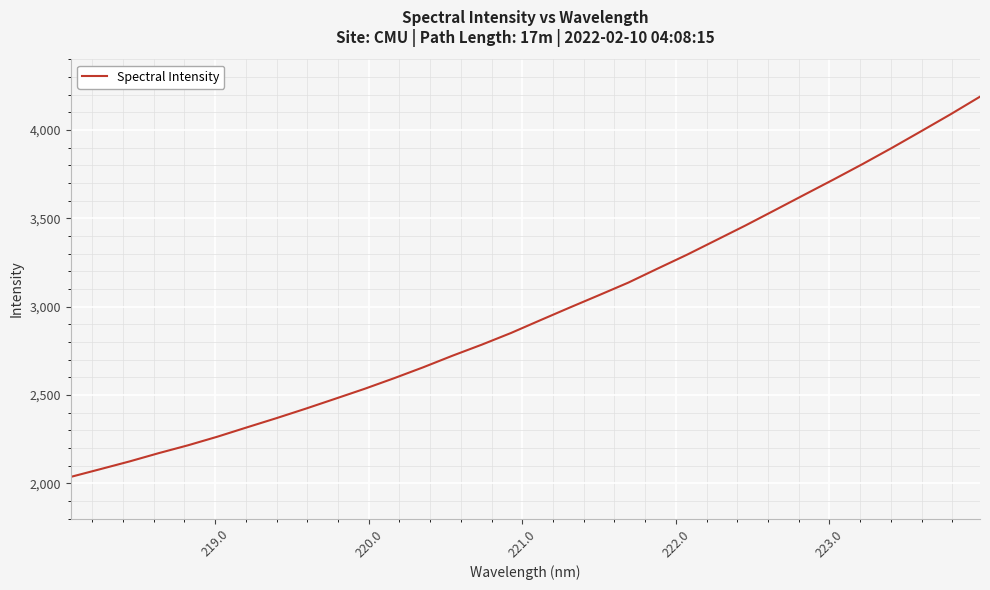

What is the minimum value shown in the chart?

2036.1